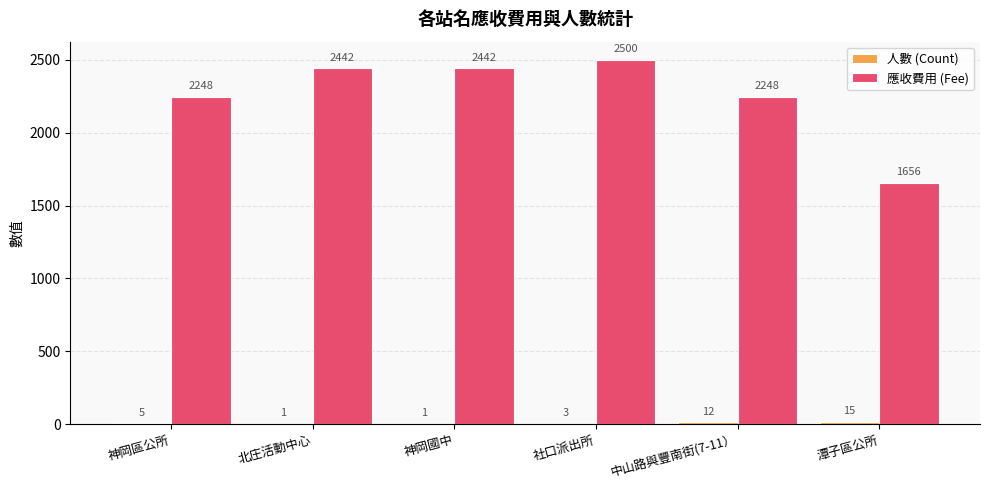

What is the sum of all 應收費用 (Fee) values?

13536